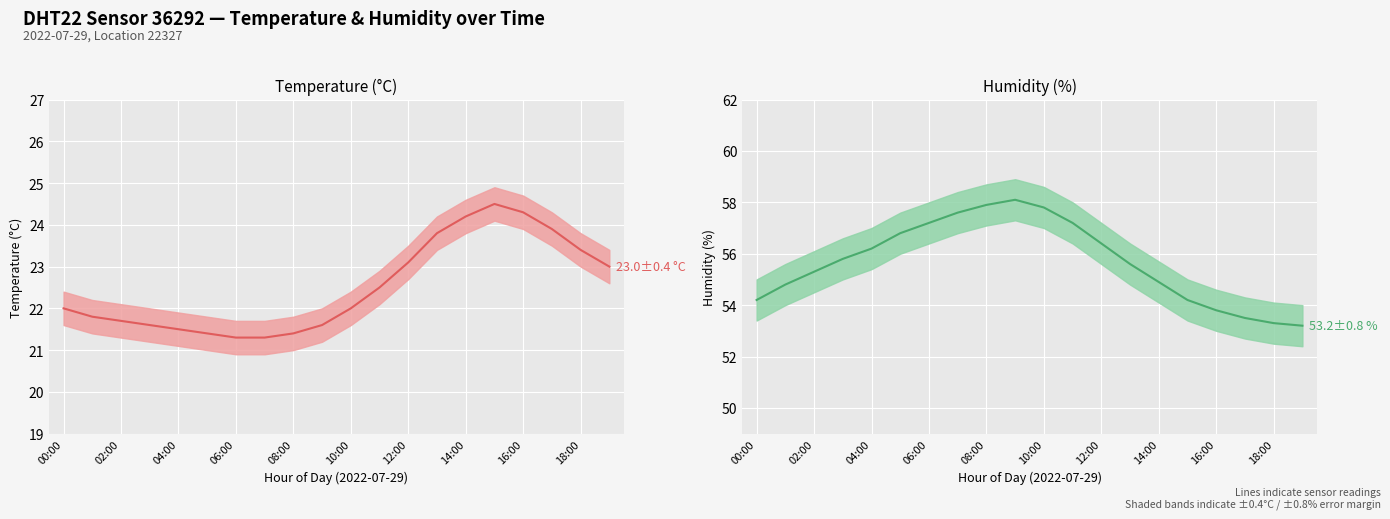

Reading right to left, list all the values displayed in this chart.

Temperature (°C): 23.0	23.4	23.9	24.3	24.5	24.2	23.8	23.1	22.5	22.0	21.6	21.4	21.3	21.3	21.4	21.5	21.6	21.7	21.8	22.0
Humidity (%): 53.2	53.3	53.5	53.8	54.2	54.9	55.6	56.4	57.2	57.8	58.1	57.9	57.6	57.2	56.8	56.2	55.8	55.3	54.8	54.2